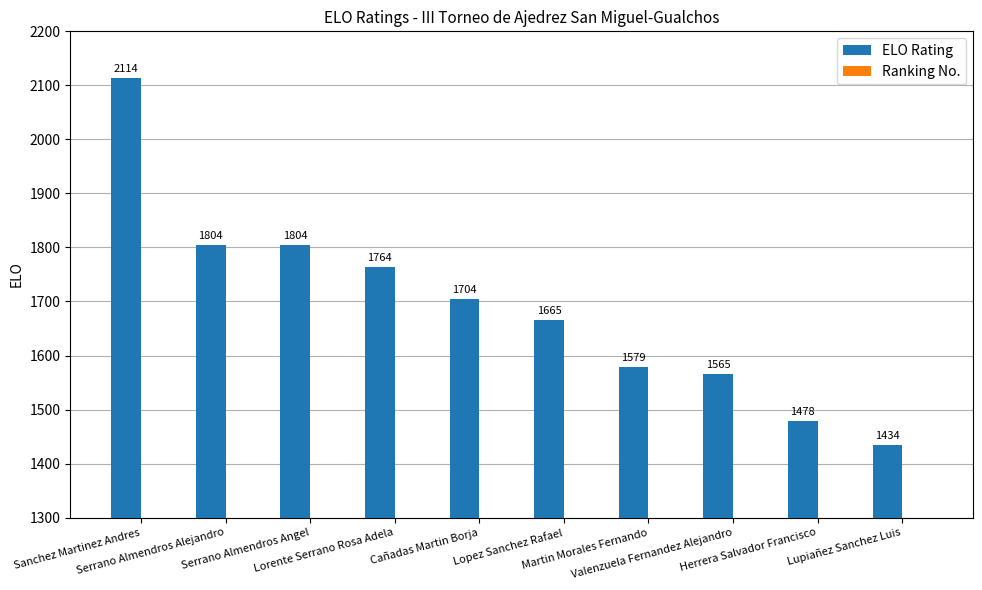

What is the label of the 10th bar from the right?

Sanchez Martinez Andres